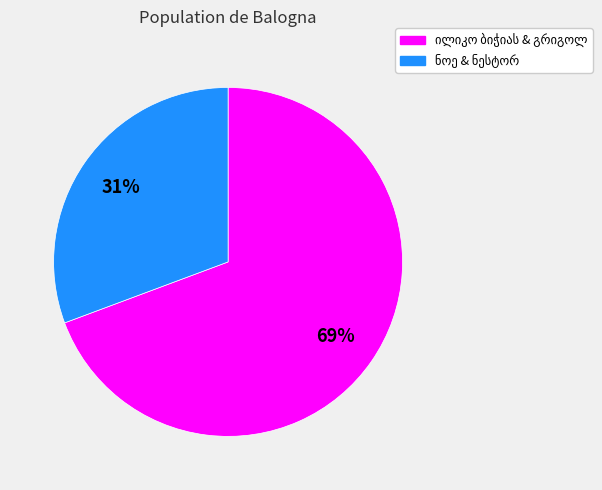

Does any single category account for the majority?

Yes